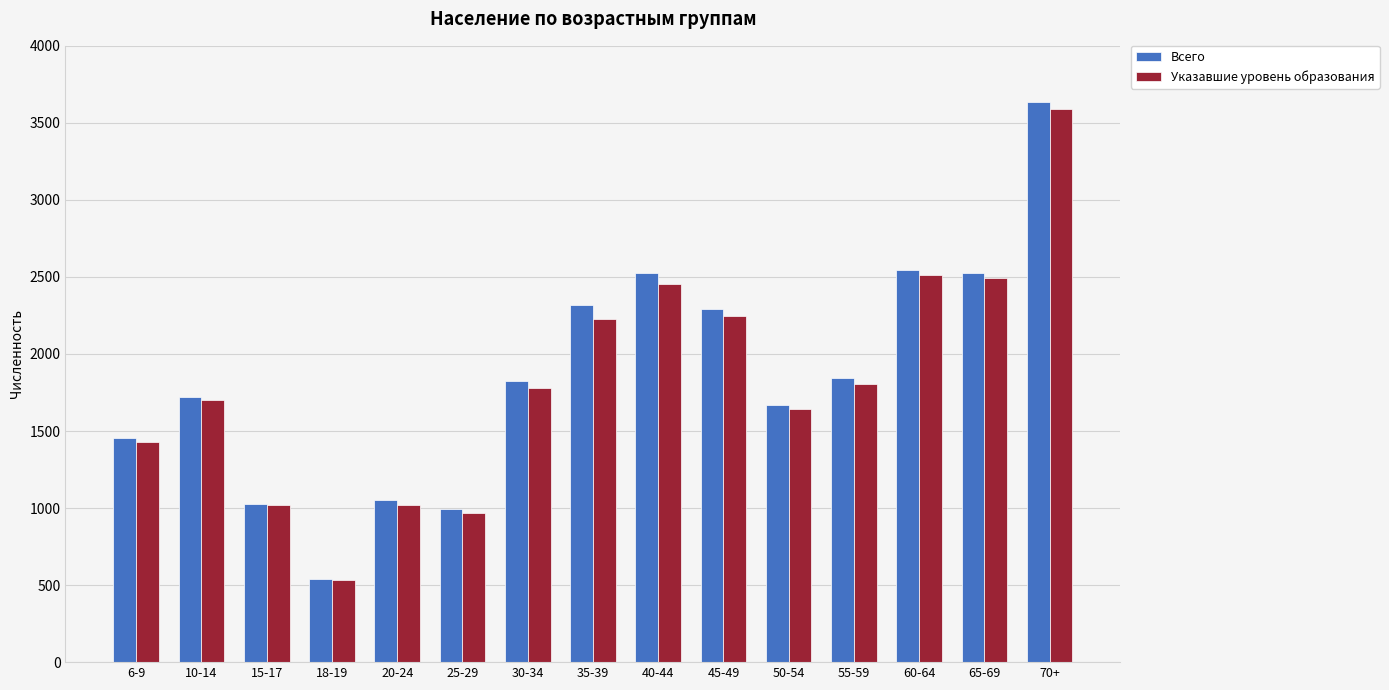

What is the difference between the highest and lowest values at 60-64?

31